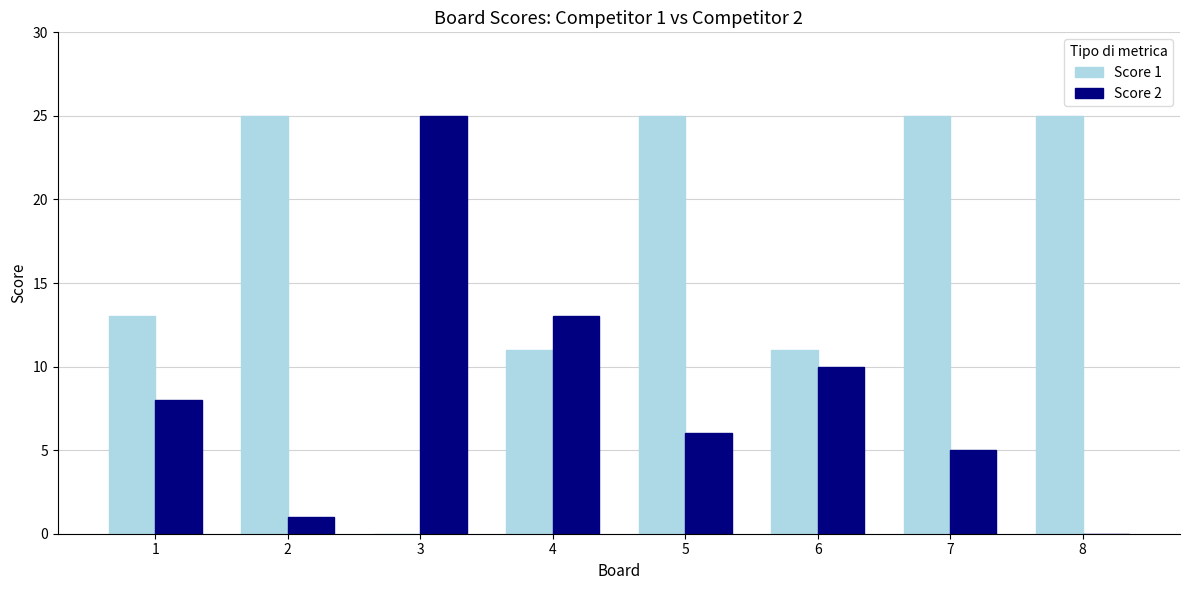

Which series changed the most between 5 and 6?

Score 1